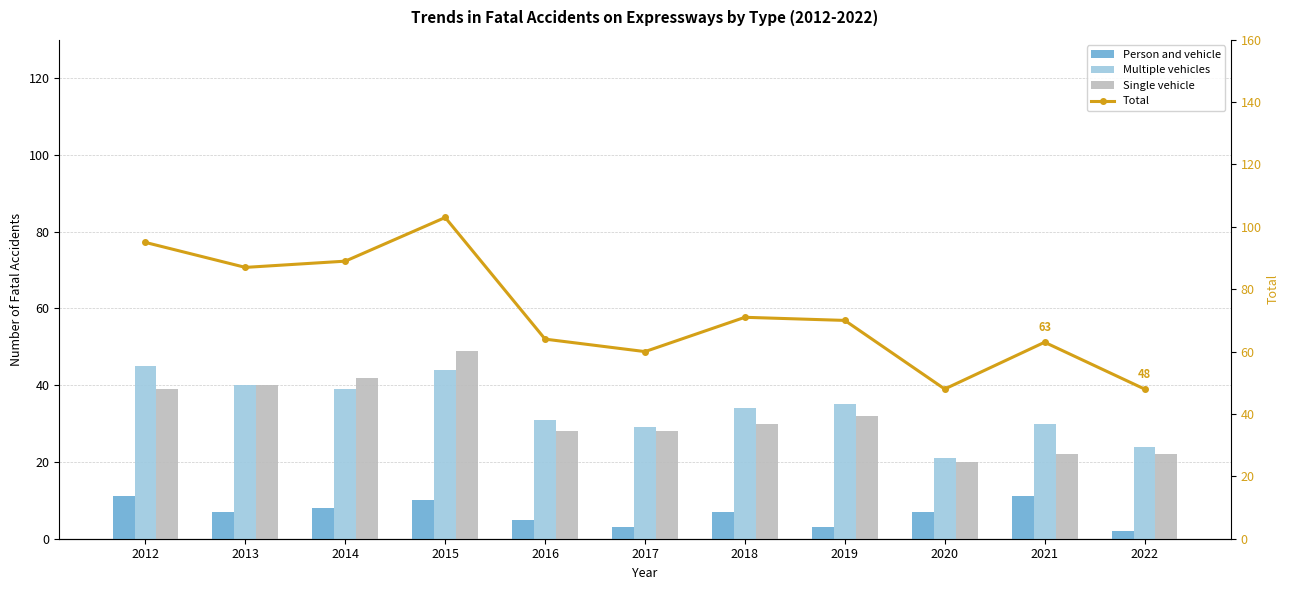

Is the value of Total at 2021 greater than the value of Single vehicle at 2018?

Yes